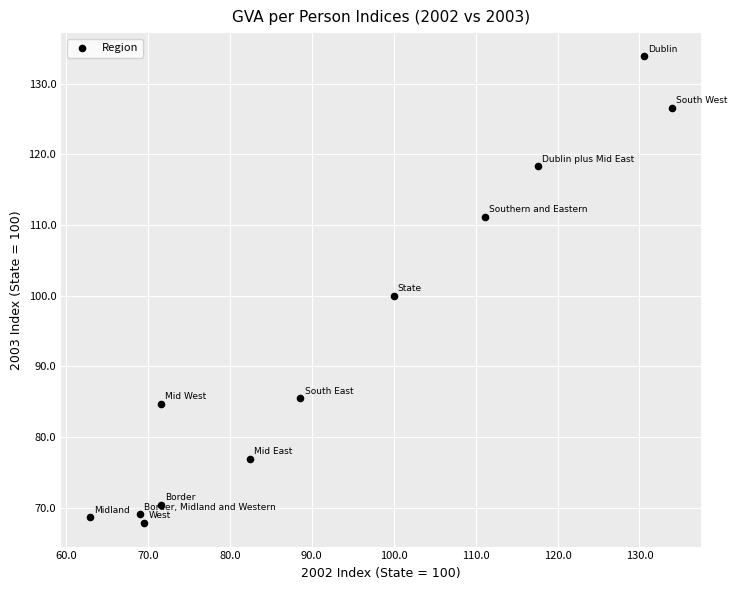

What is the range of Y values (max minus min)?

66.1